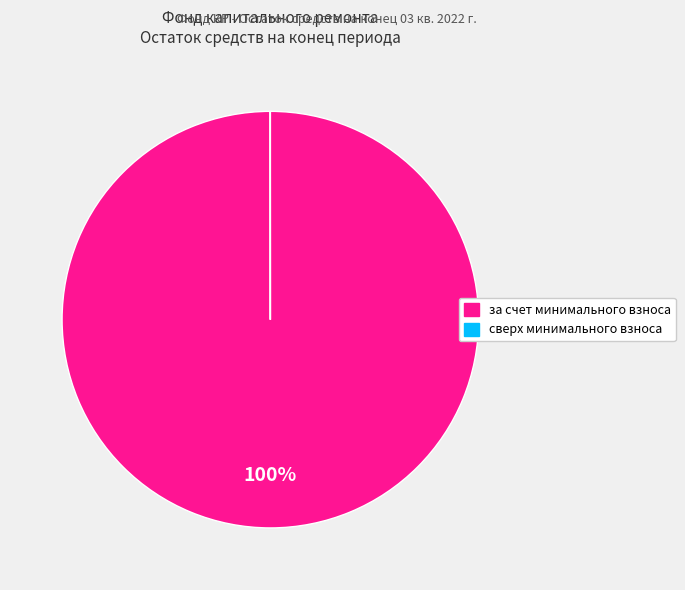

To the nearest percent, what is the average slice percentage?

50%